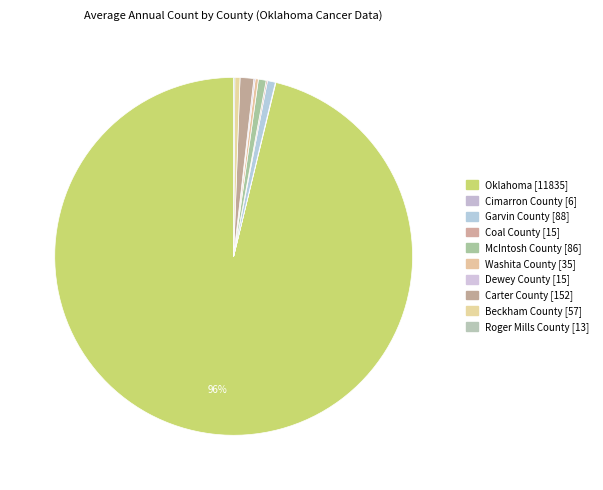

To the nearest percent, what is the average slice percentage?

10%